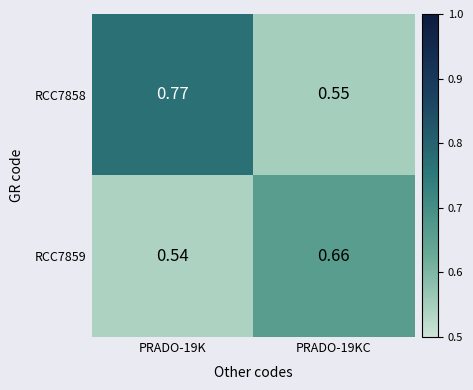

Is the value of RCC7858 at PRADO-19K greater than the value of RCC7859 at PRADO-19K?

Yes